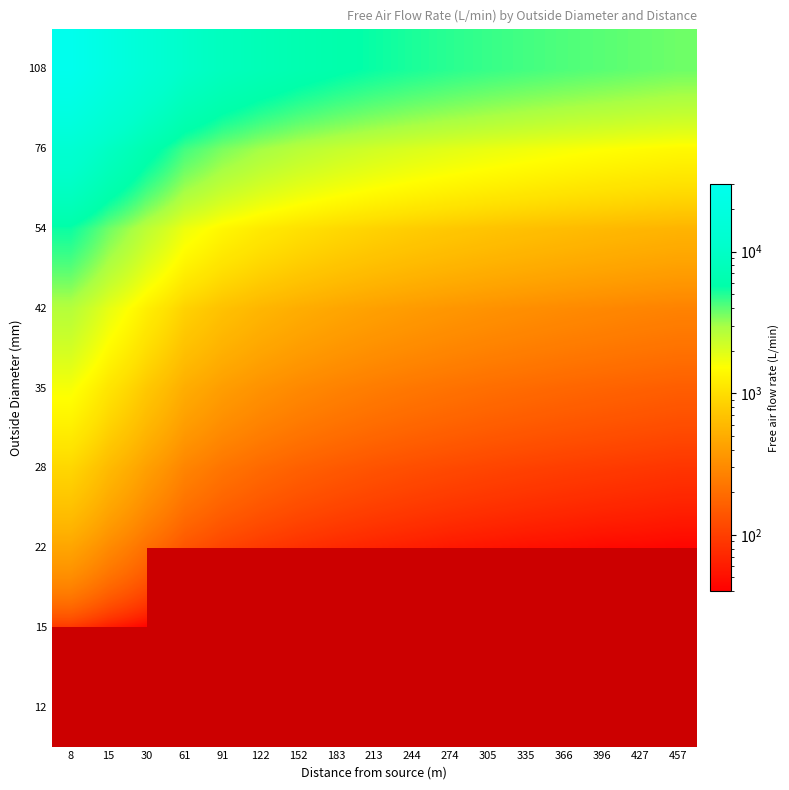

At 61, list the series in order from smallest to largest.

12, 15, 22, 28, 35, 42, 54, 76, 108